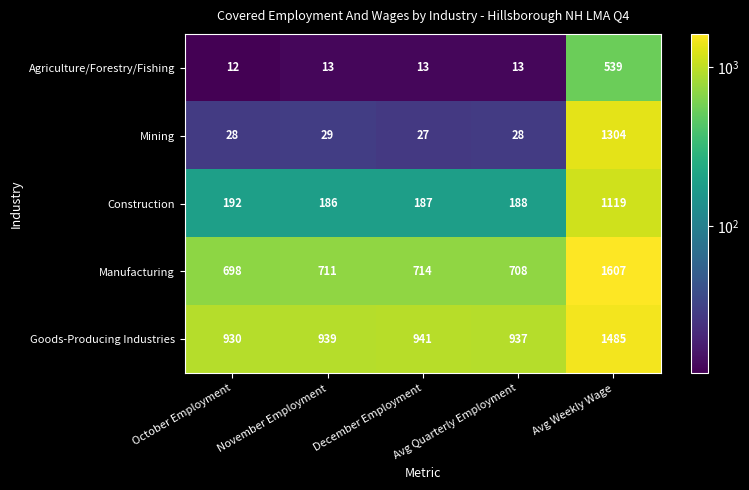

What value does the Agriculture/Forestry/Fishing series have at Avg Weekly Wage?

539